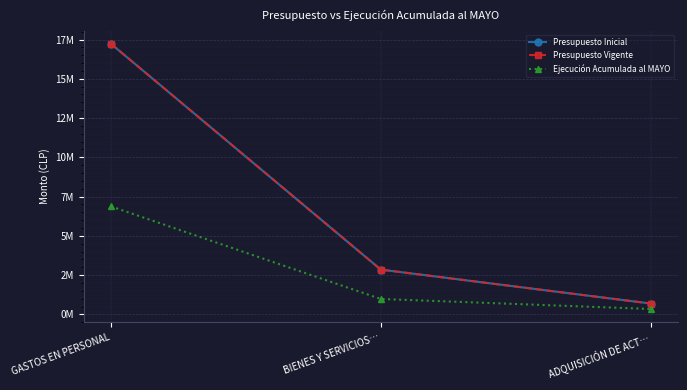

Does the chart have visible grid lines?

Yes